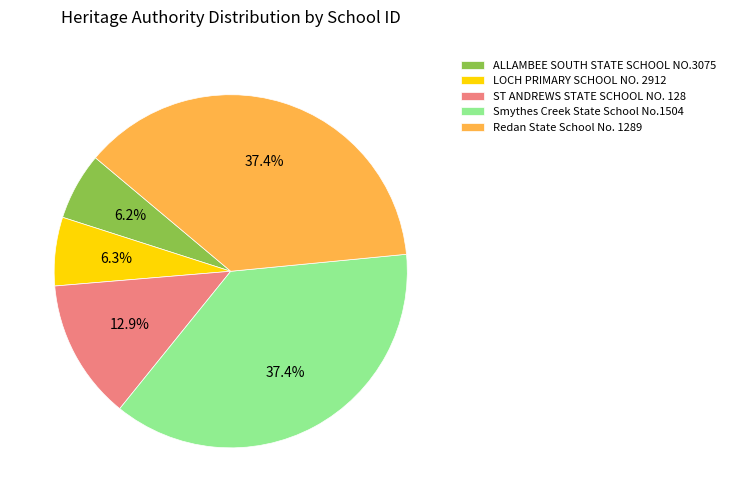

Combined, what portion of the pie is Redan State School No. 1289 and LOCH PRIMARY SCHOOL NO. 2912?

43.6%